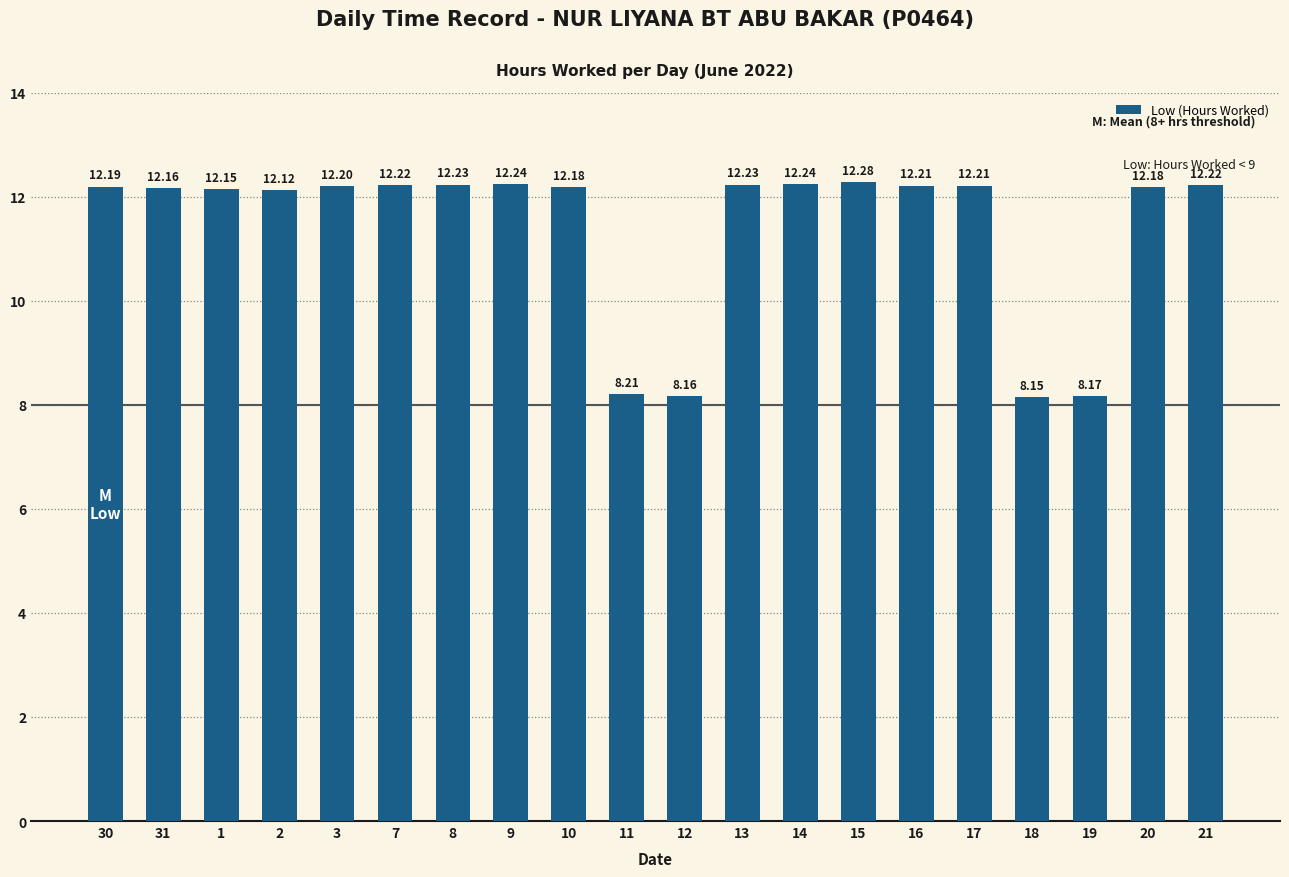

What is the difference between the maximum and minimum values?

4.1